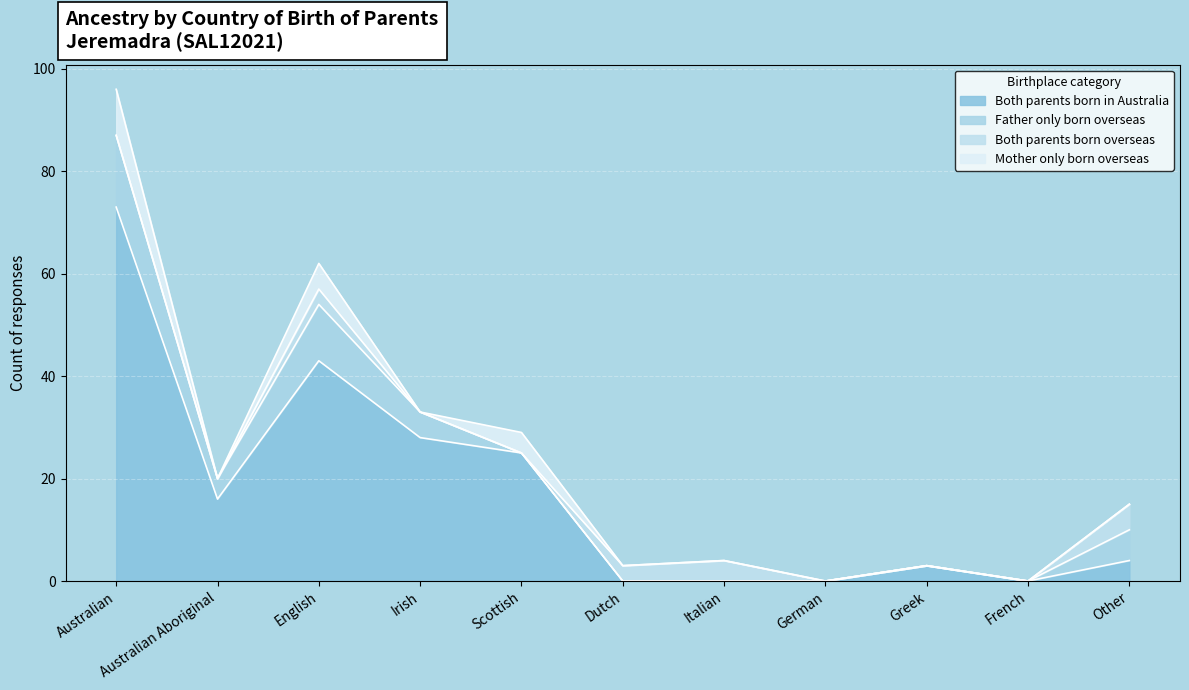

What position from the right is Other?

1